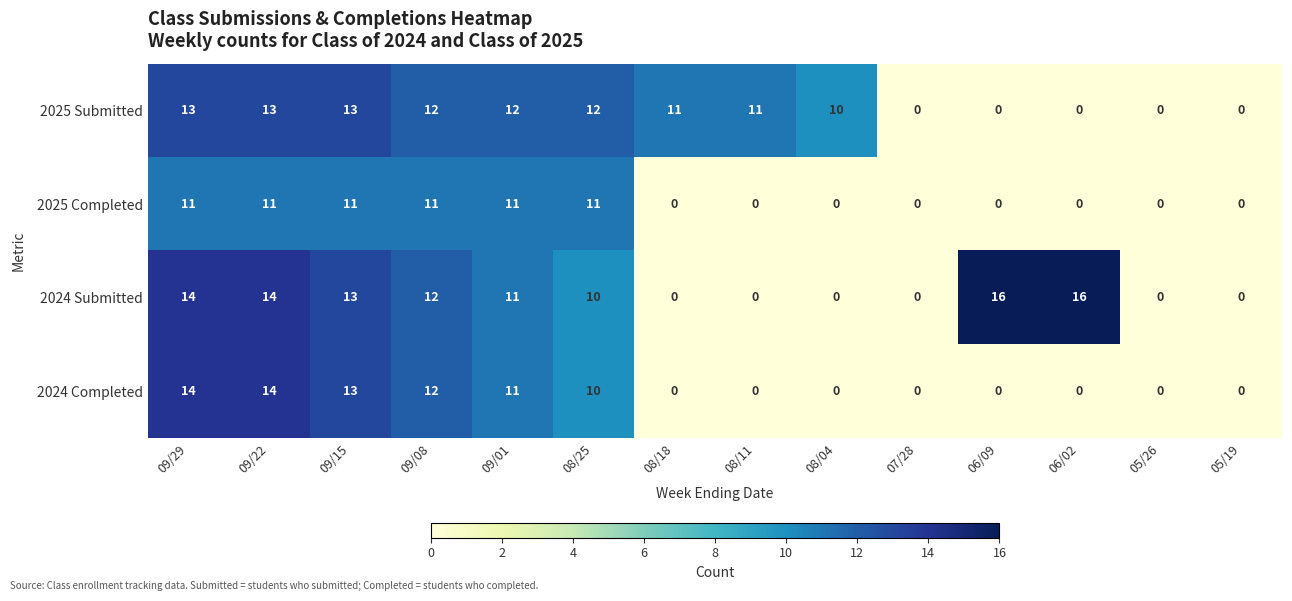

What is the maximum value shown in the chart?

16